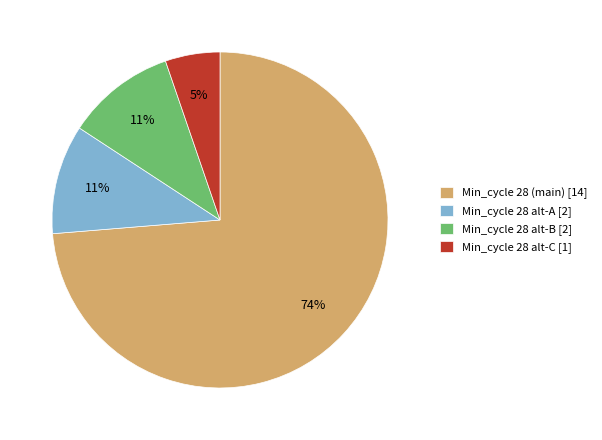

To the nearest percent, what percentage of the pie is Min_cycle 28 alt-B [2]?

11%